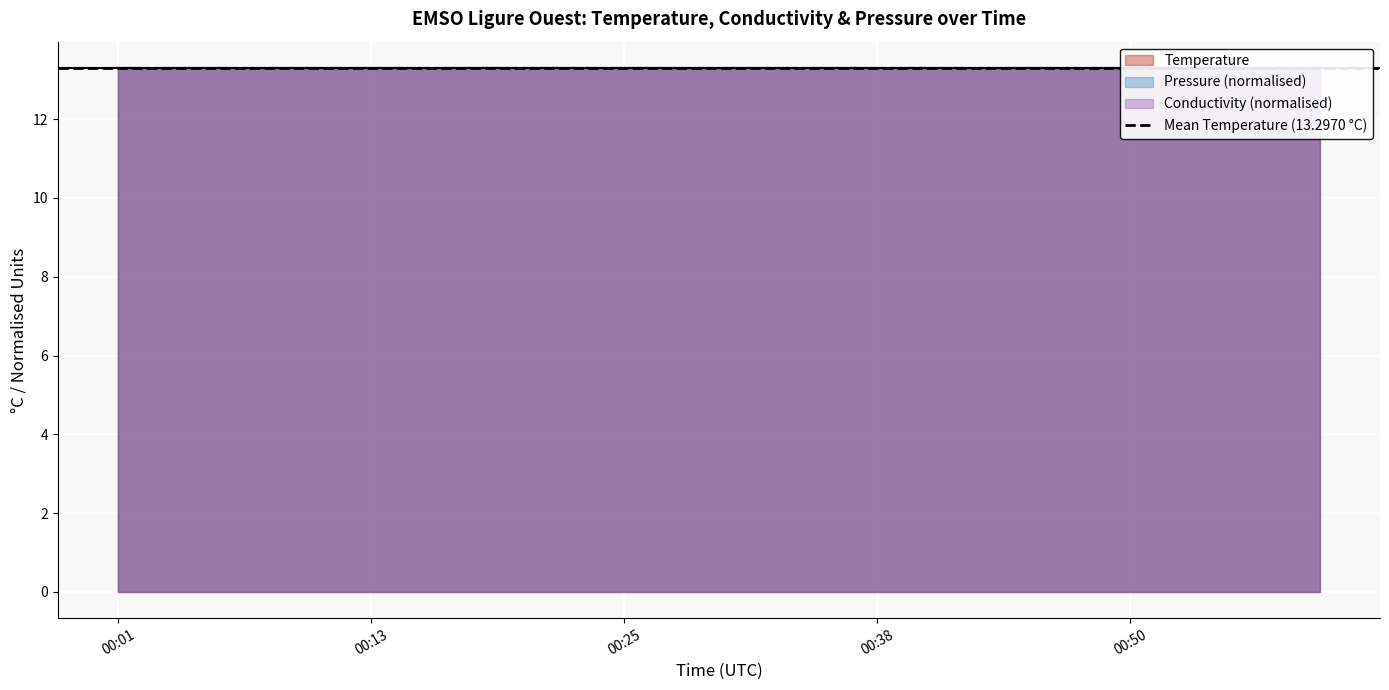

What is the value of the Temperature point at the 16th from the left?

13.3